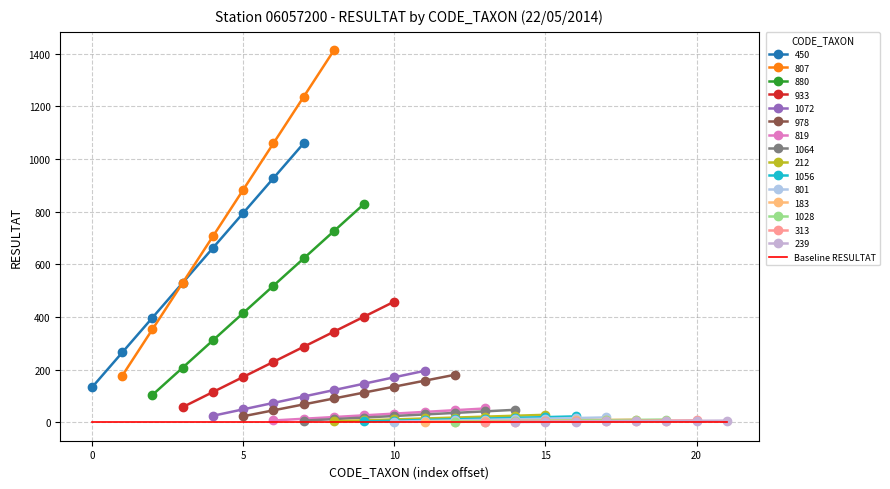

What is the lowest value of the 450 series?

132.4